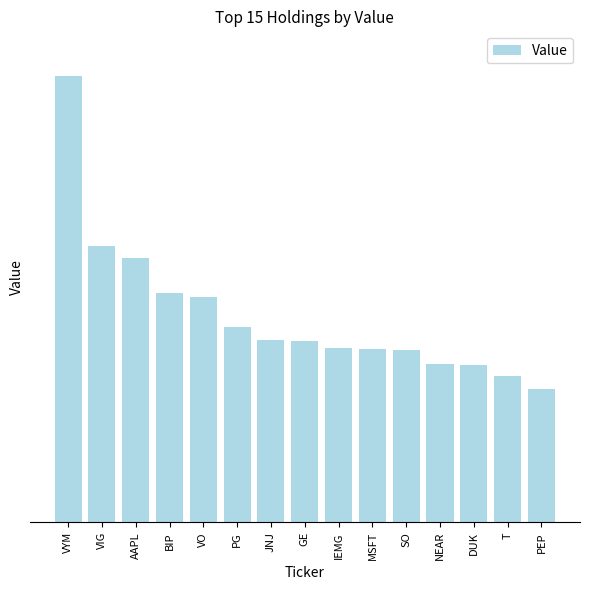

What is the value of the 4th bar from the left?

6327000